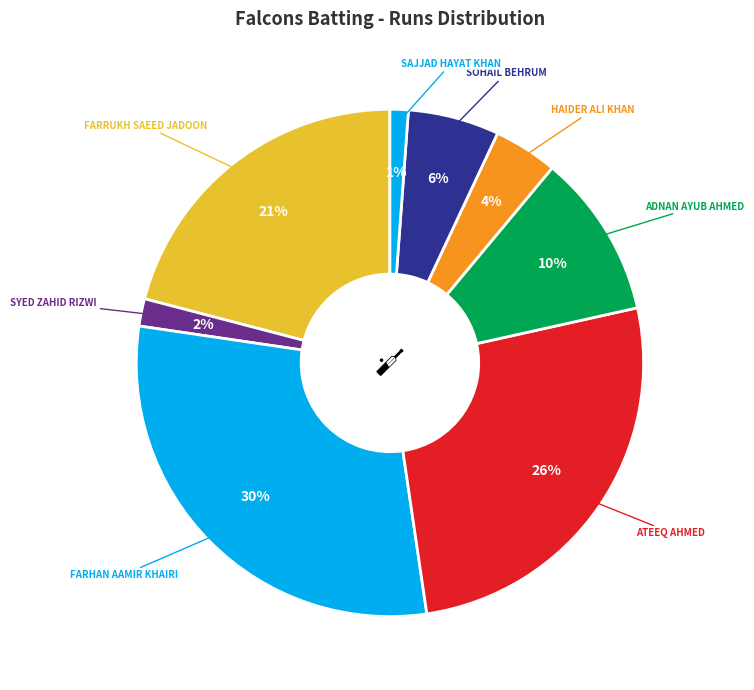

Count the number of slices in the pie.

8